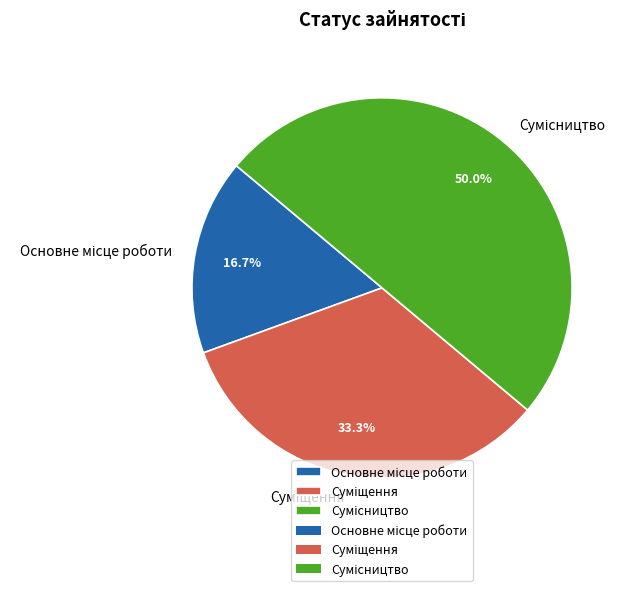

How many segments does this pie chart have?

3